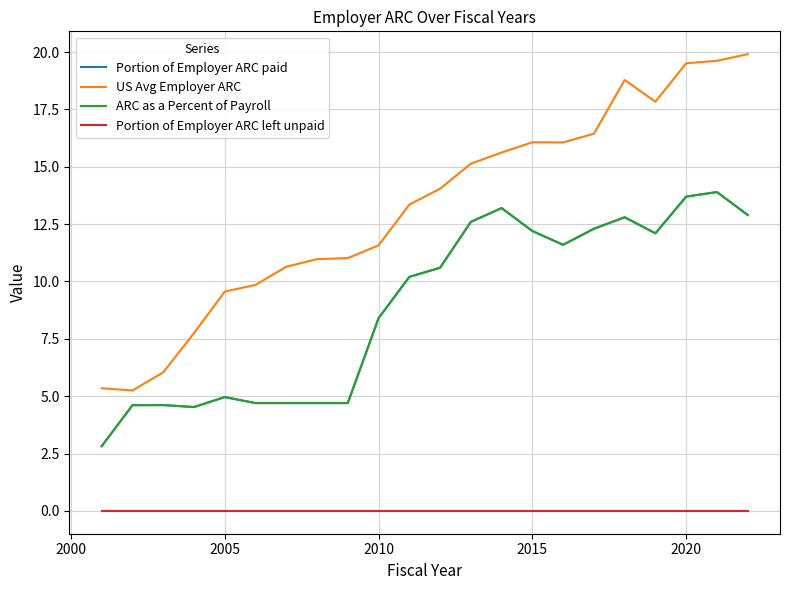

How many lines are shown in the chart?

4